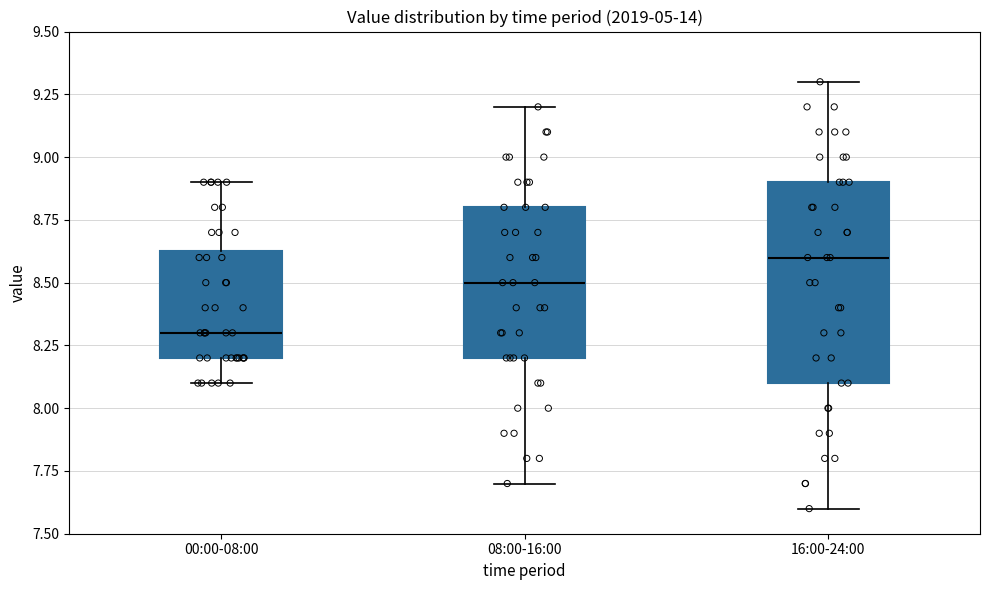

Reading left to right, read every box against the y-axis: the position of its median line, the range the box covers, and the ends of its whiskers. The values are not printed on the chart, so give them approximately, as read against the axis.

00:00-08:00: median 8.30, box 8.20 to 8.65, whiskers 8.10 to 8.90
08:00-16:00: median 8.50, box 8.20 to 8.80, whiskers 7.70 to 9.20
16:00-24:00: median 8.60, box 8.10 to 8.90, whiskers 7.60 to 9.30